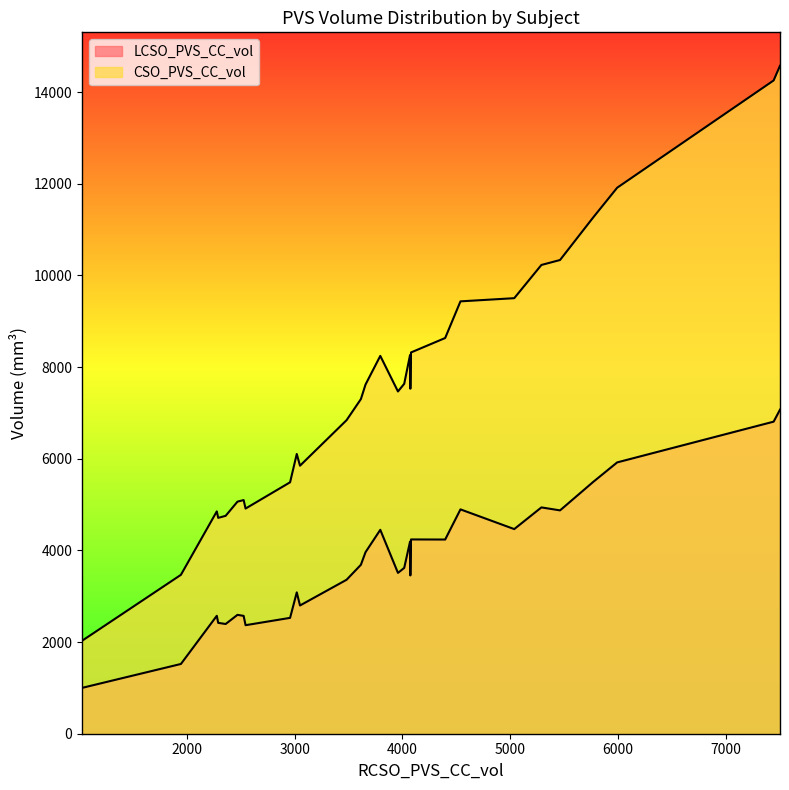

What is the minimum value for CSO_PVS_CC_vol?

2030